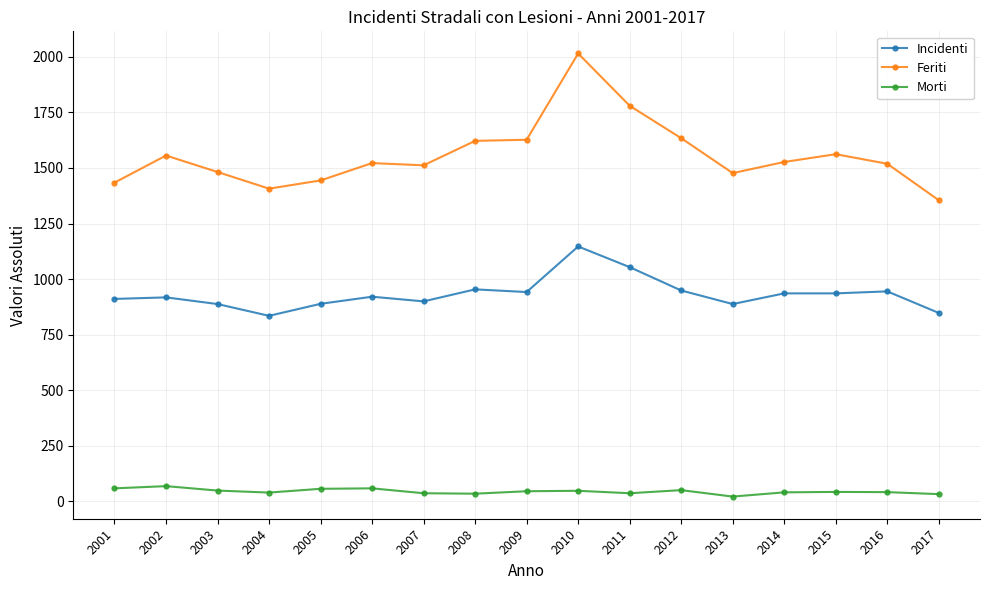

What is the sum of all Feriti values?

26475